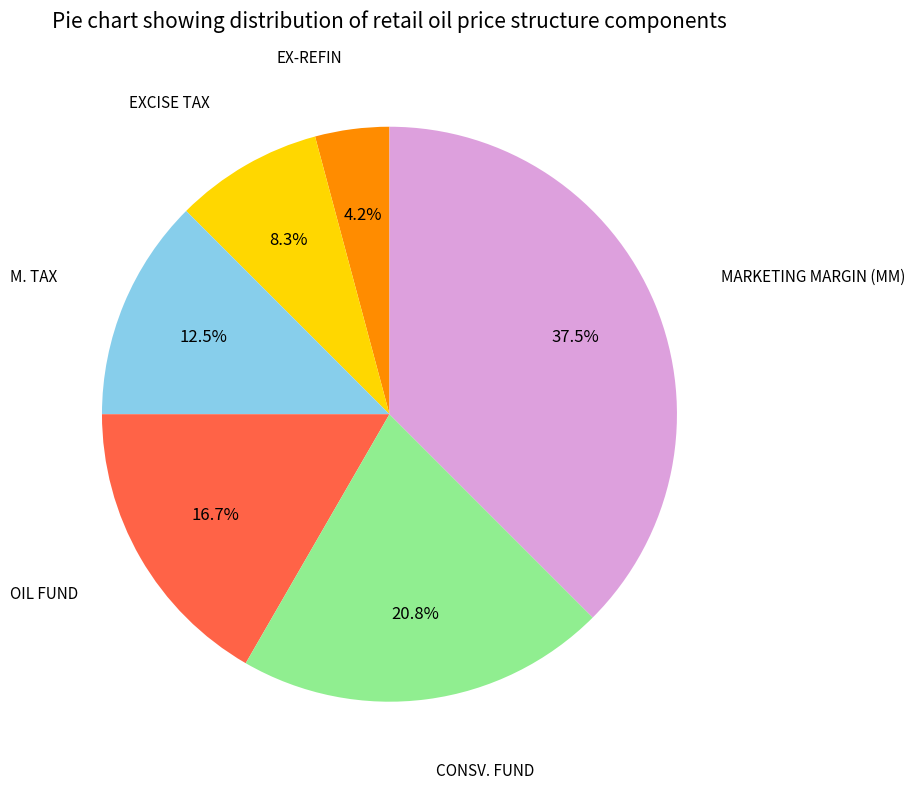

Does any single category account for the majority?

No